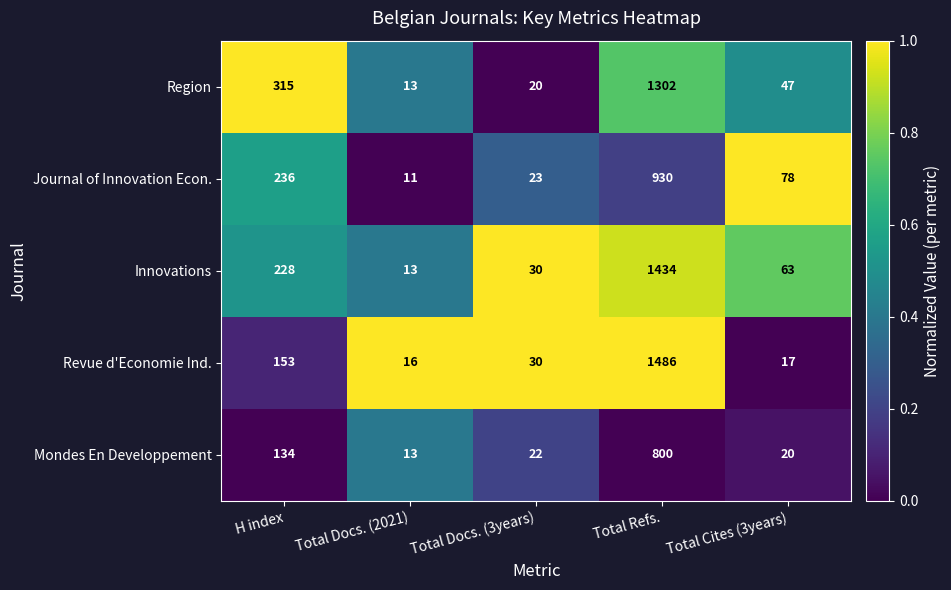

What is the highest value of the Revue d'Economie Ind. series?

1486